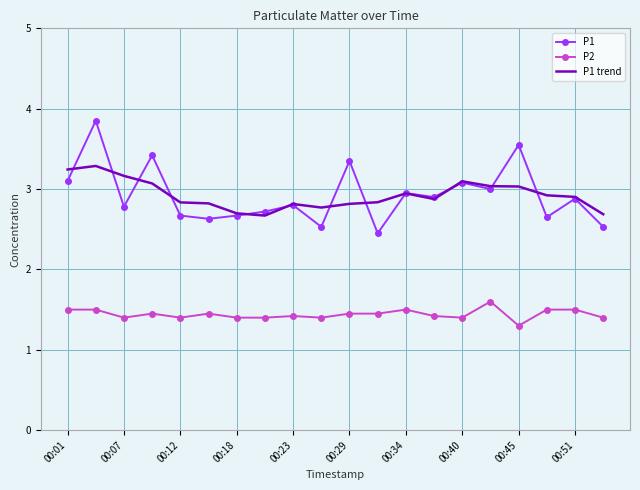

List the series in order of their peak value, lowest first.

P2, P1 trend, P1